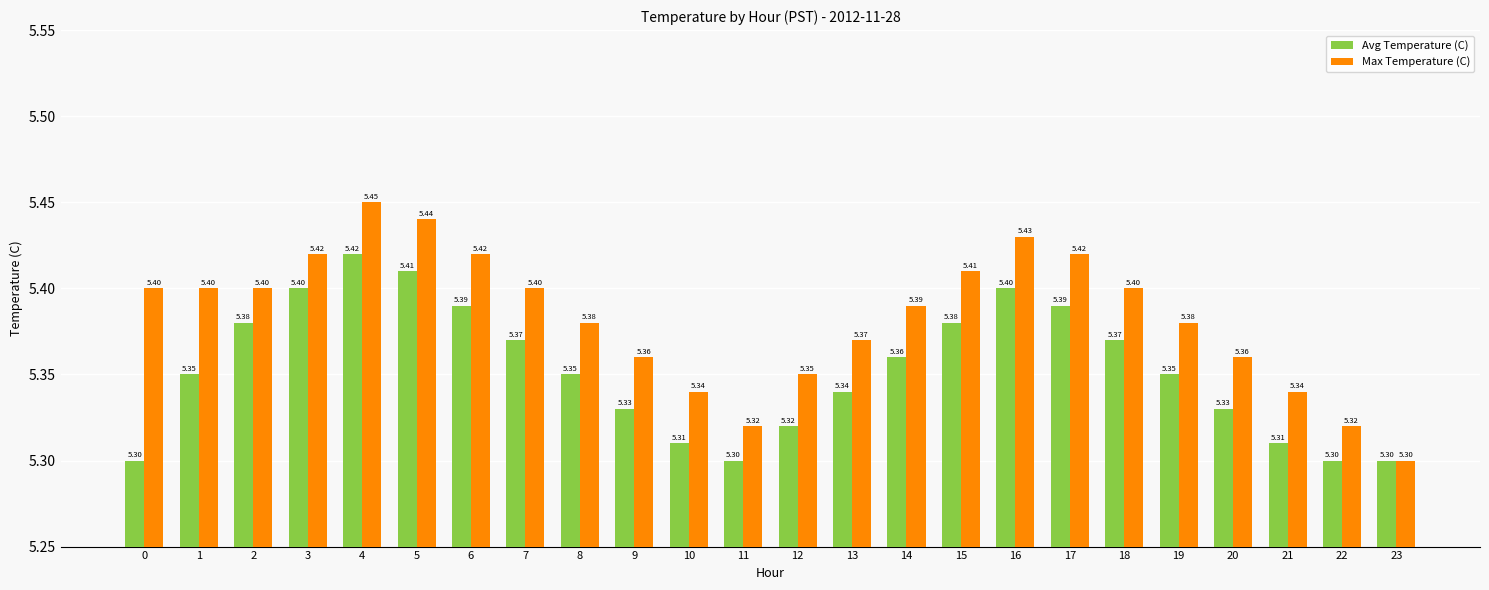

Is it true that Avg Temperature (C) equals 5.3 at 11?

True